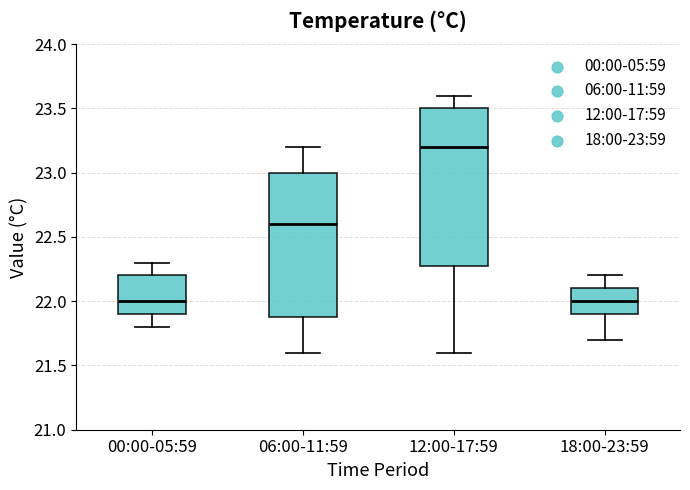

Where is the upper edge of the box for 00:00-05:59 on the y-axis? The values are not printed on the chart, so give them approximately, as read against the axis.

22.2